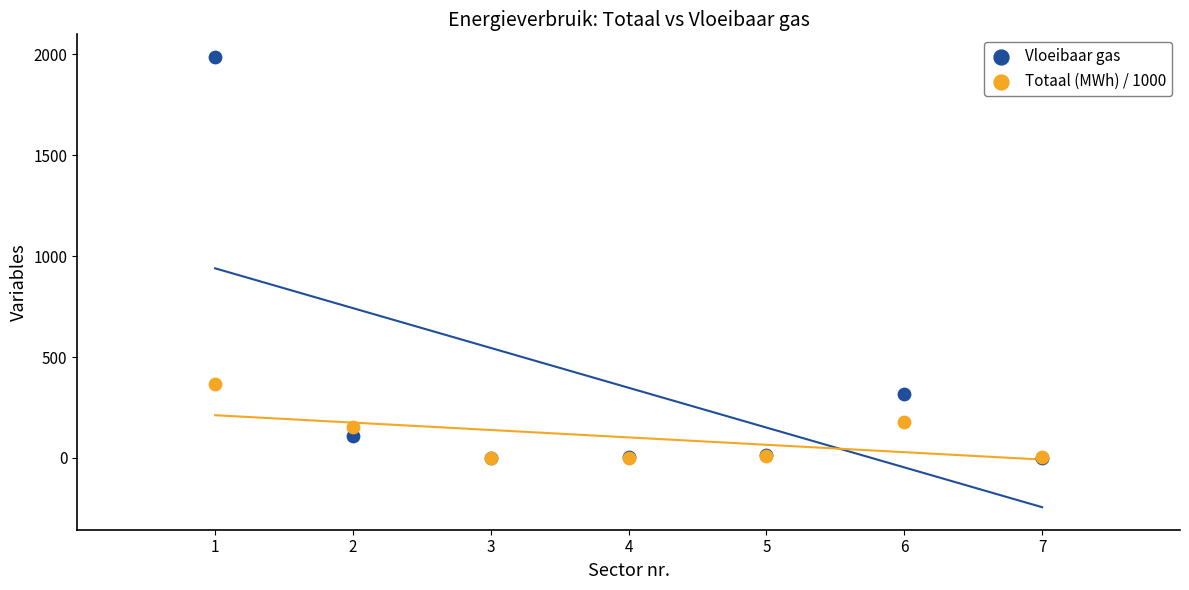

Which series contains the highest Y value?

Vloeibaar gas